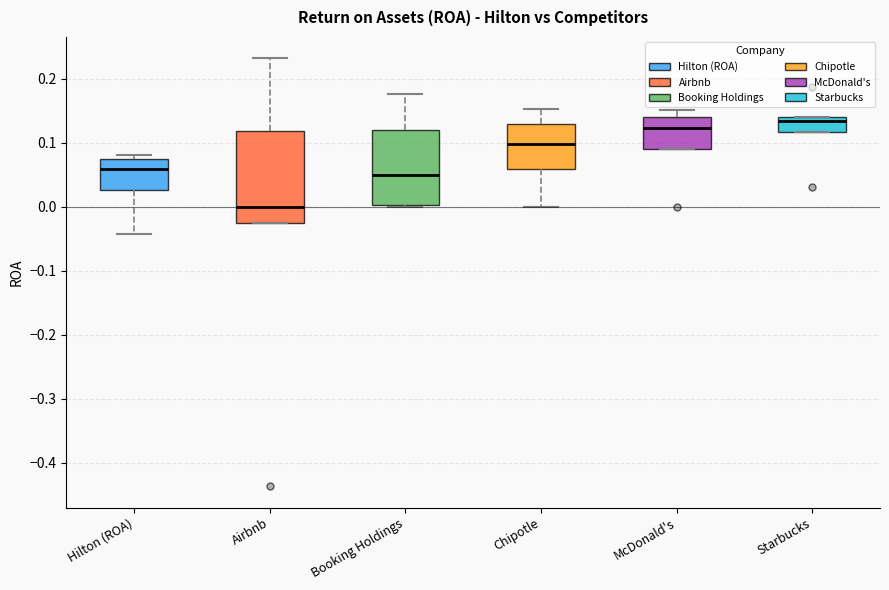

Reading left to right, read every box against the y-axis: the position of its median line, the range the box covers, and the ends of its whiskers. The values are not printed on the chart, so give them approximately, as read against the axis.

Hilton (ROA): median 0.06, box 0.03 to 0.07, whiskers -0.04 to 0.08
Airbnb: median 0.00, box -0.03 to 0.12, whiskers -0.03 to 0.23
Booking Holdings: median 0.05, box 0.00 to 0.12, whiskers 0.00 to 0.18
Chipotle: median 0.10, box 0.06 to 0.13, whiskers 0.00 to 0.15
McDonald's: median 0.12, box 0.09 to 0.14, whiskers 0.09 to 0.15
Starbucks: median 0.13, box 0.12 to 0.14, whiskers 0.12 to 0.14